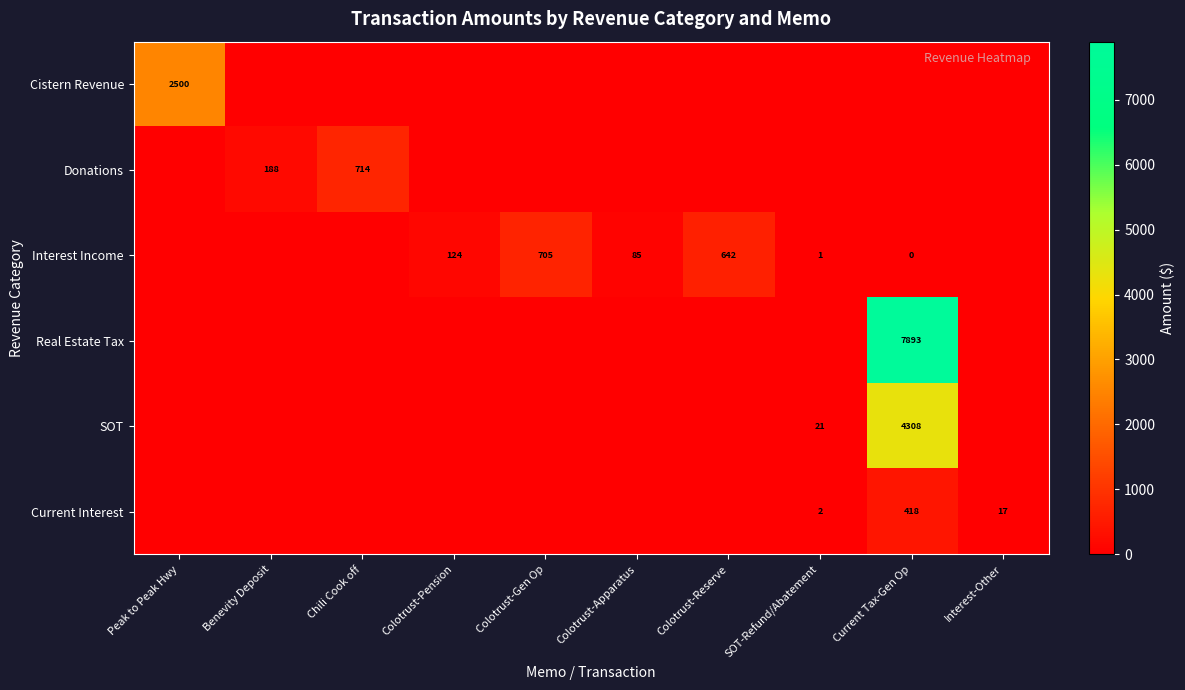

The value of Interest Income at SOT-Refund/Abatement is 1. True or false?

True